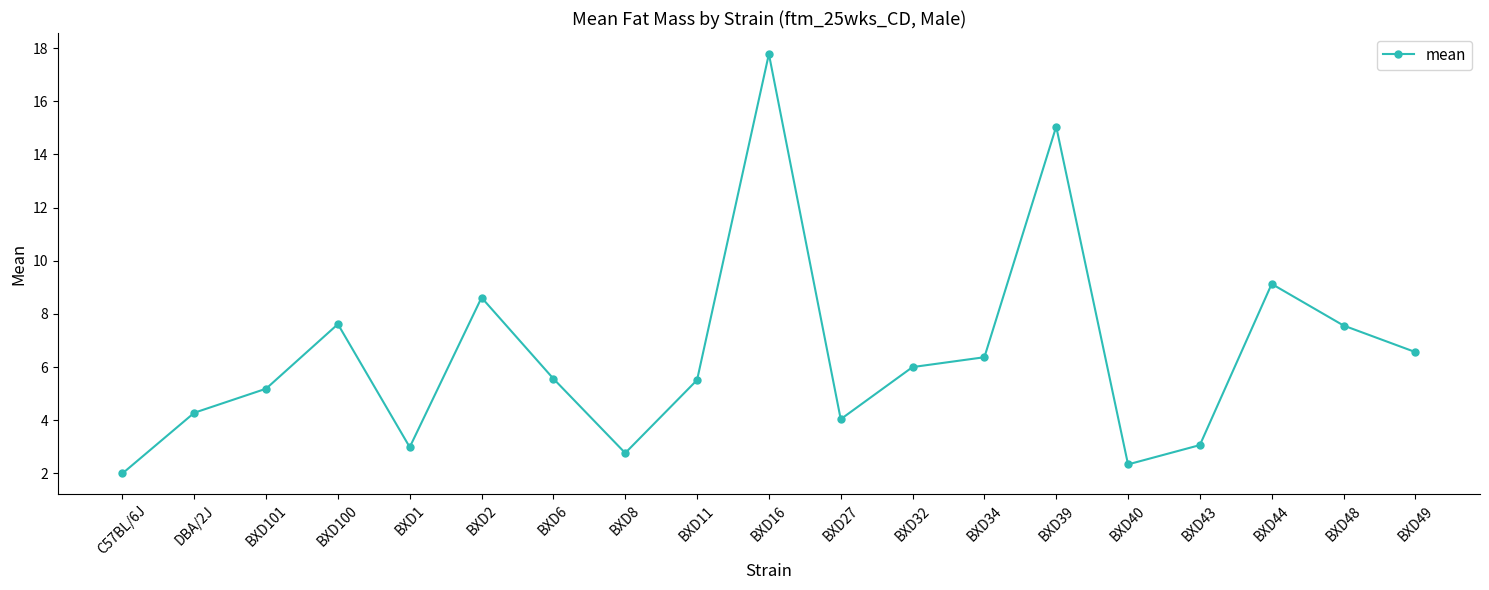

At which category does the data reach its first local peak?

BXD100